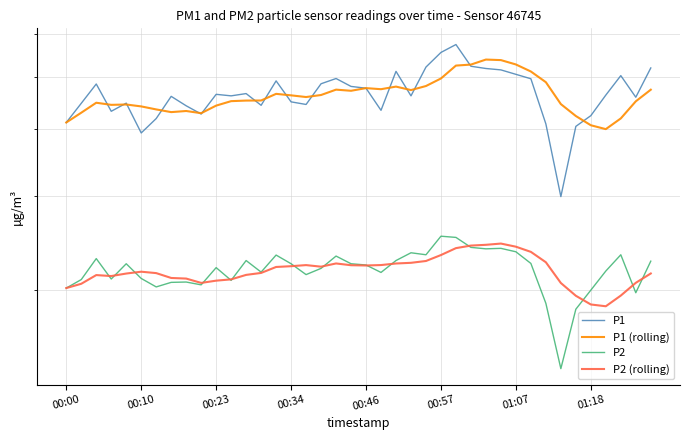

True or false: P1 (rolling) and P2 cross at least once.

False